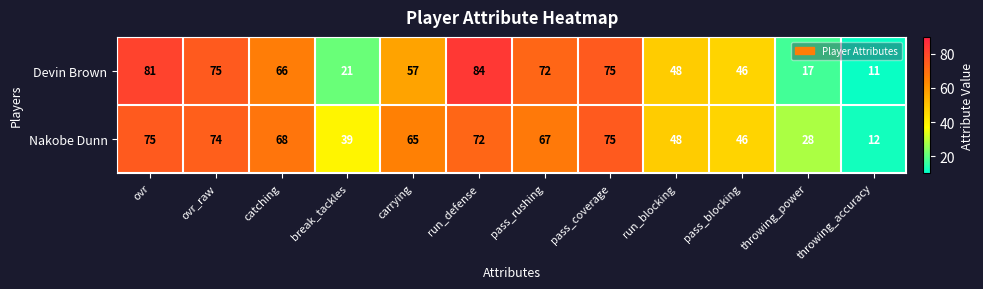

Which series has the largest total across all categories?

Nakobe Dunn